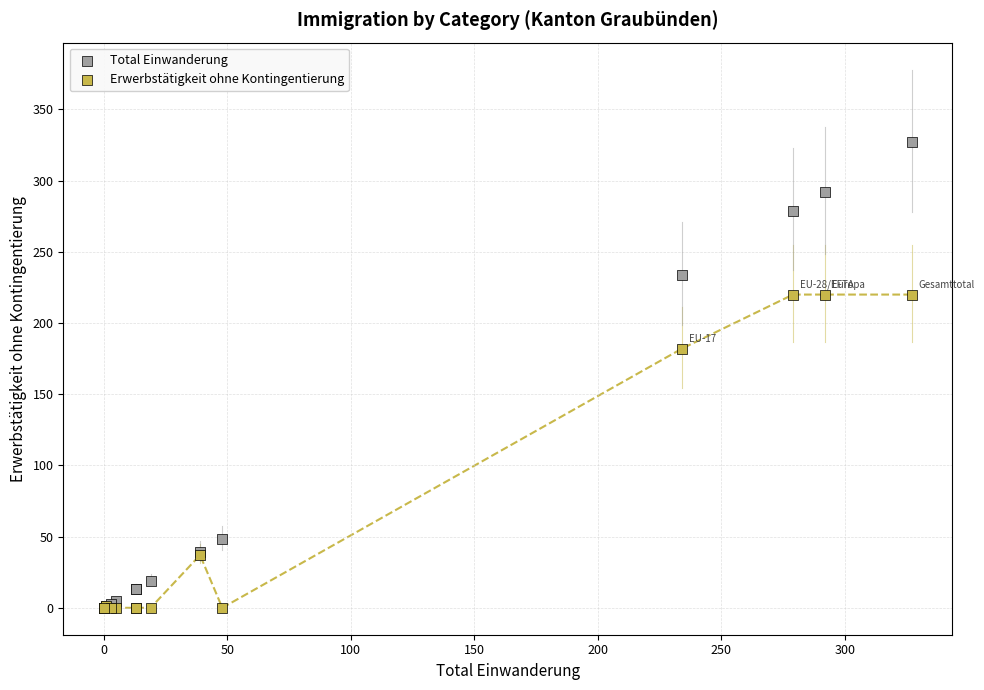

Across all series, what Y value is closest to 163?

182